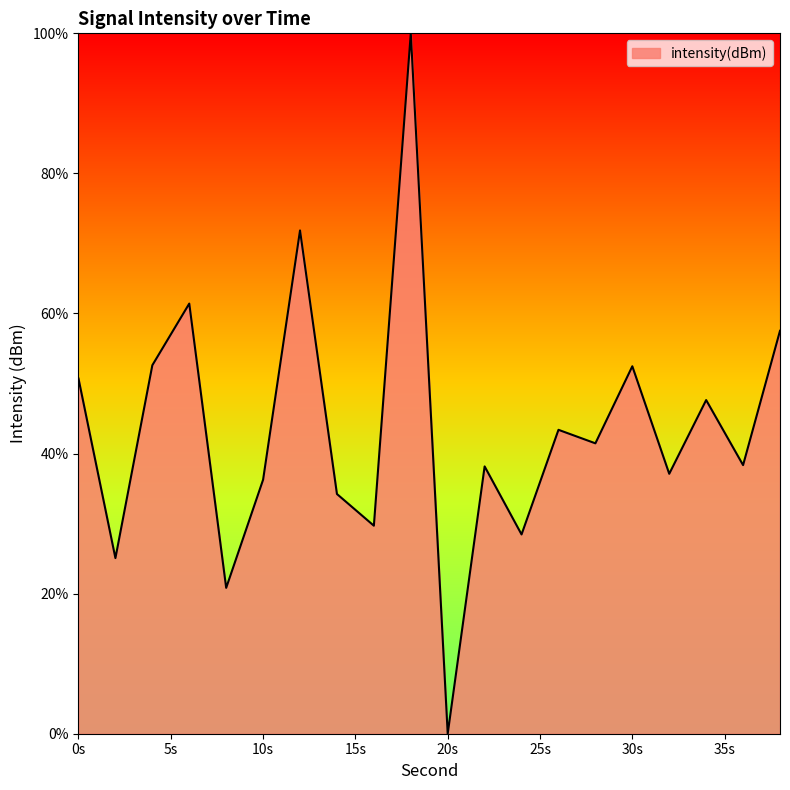

What is the greatest value displayed?

100.0